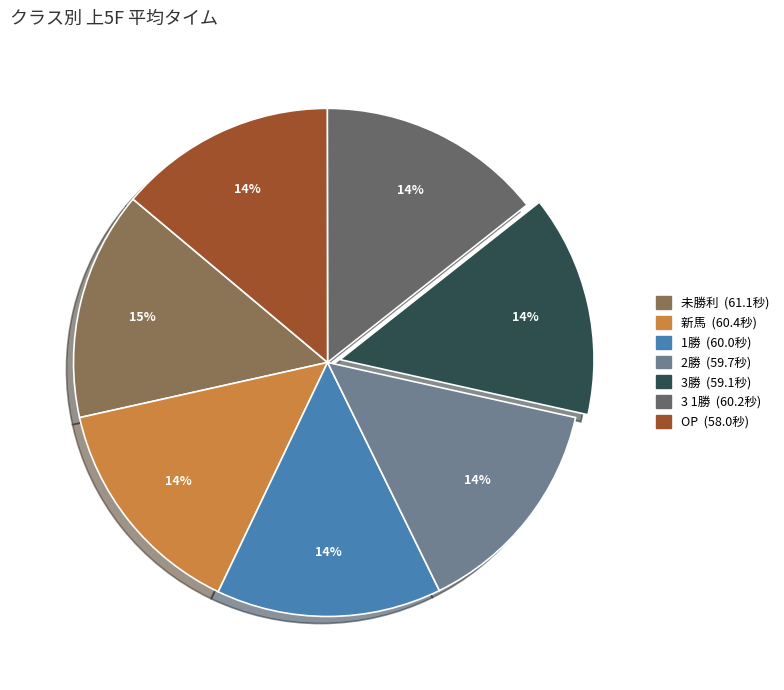

To the nearest percent, what percentage of the pie is 1勝?

14%